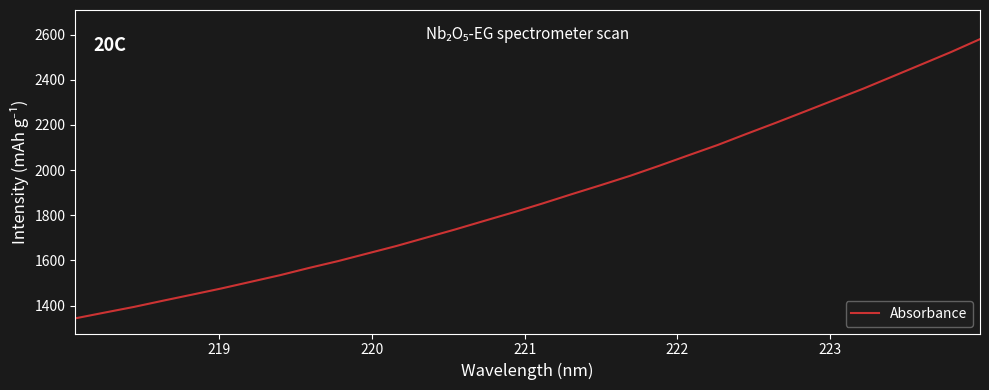

What is the minimum value shown in the chart?

1343.2